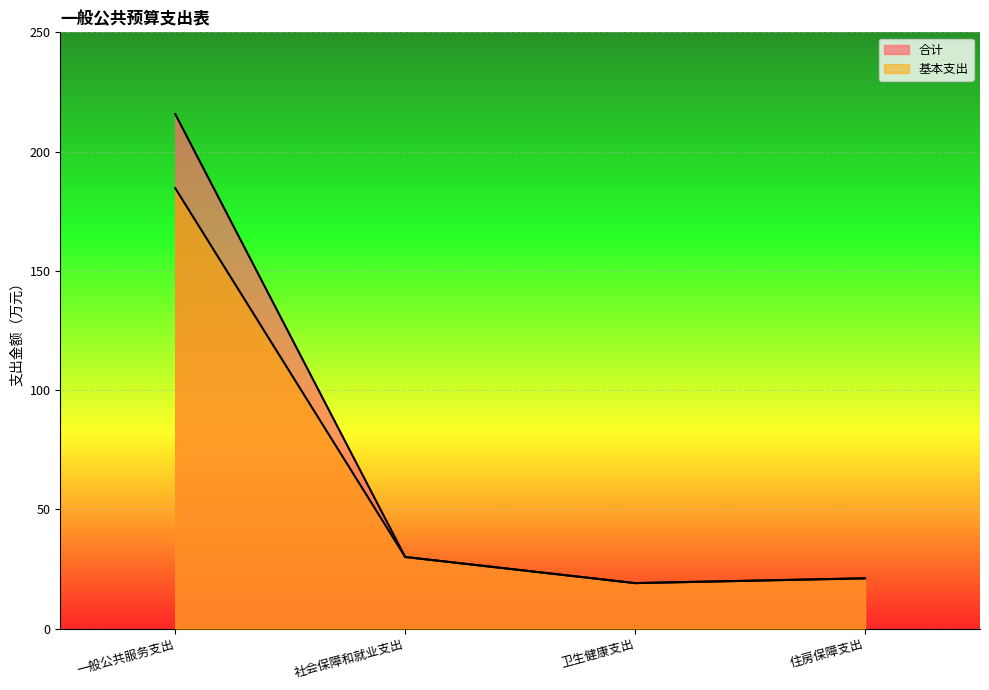

Rank the series at 社会保障和就业支出 from lowest to highest value.

合计, 基本支出